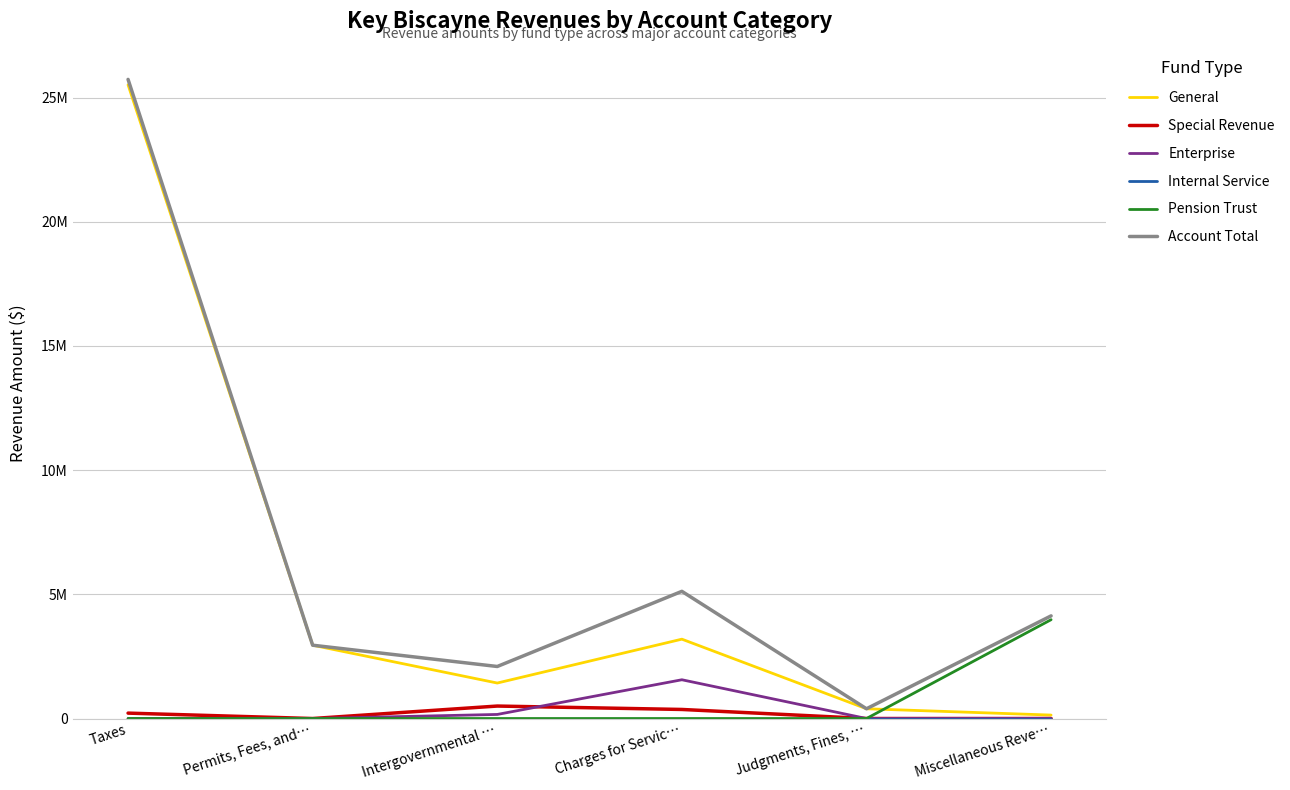

Is this an area chart (filled region under the line)?

No